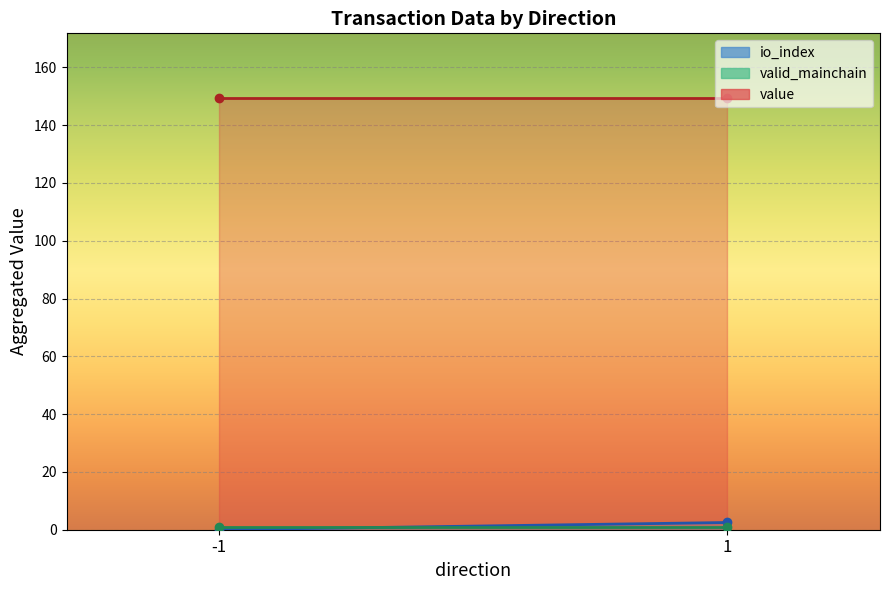

True or false: valid_mainchain and value intersect in this chart.

False